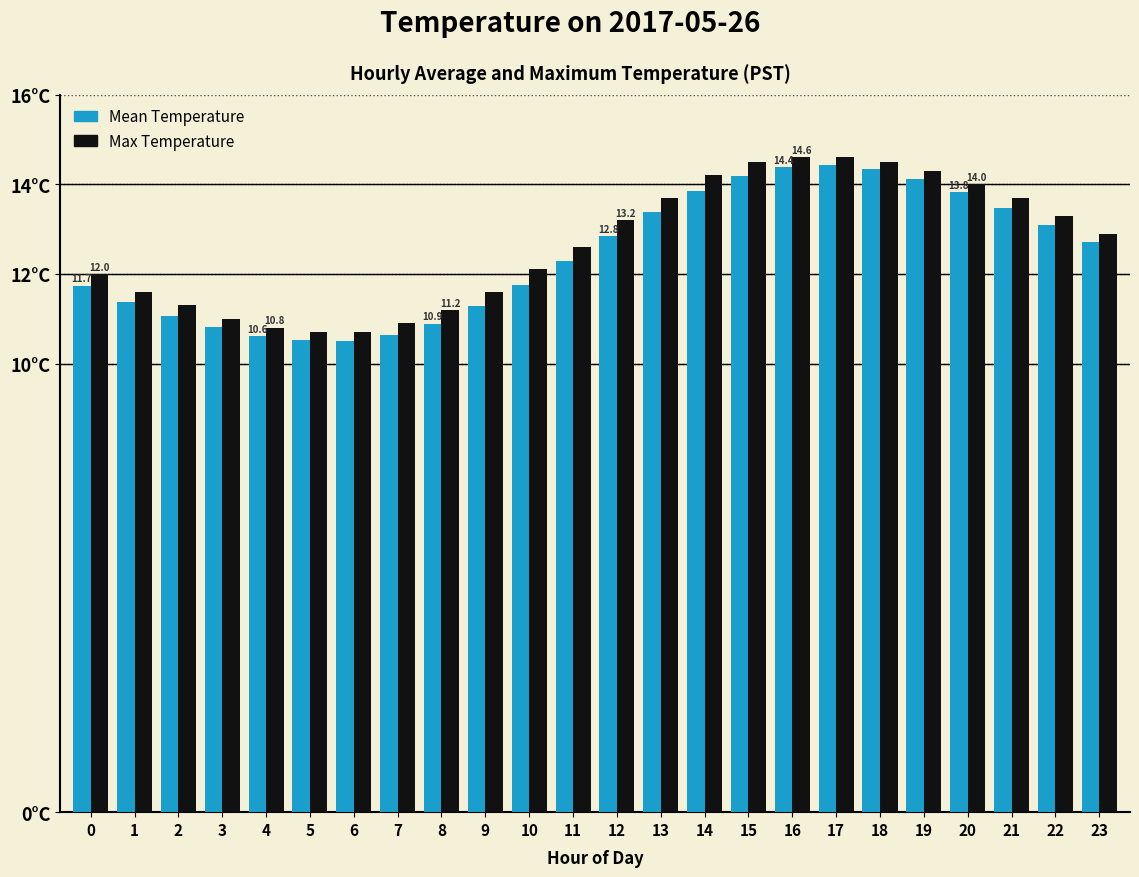

Reading left to right, list all the values displayed in this chart.

Mean Temperature: 0=11.7	1=11.4	2=11.1	3=10.8	4=10.6	5=10.5	6=10.5	7=10.6	8=10.9	9=11.3	10=11.8	11=12.3	12=12.8	13=13.4	14=13.8	15=14.2	16=14.4	17=14.4	18=14.3	19=14.1	20=13.8	21=13.5	22=13.1	23=12.7
Max Temperature: 0=12.0	1=11.6	2=11.3	3=11.0	4=10.8	5=10.7	6=10.7	7=10.9	8=11.2	9=11.6	10=12.1	11=12.6	12=13.2	13=13.7	14=14.2	15=14.5	16=14.6	17=14.6	18=14.5	19=14.3	20=14.0	21=13.7	22=13.3	23=12.9